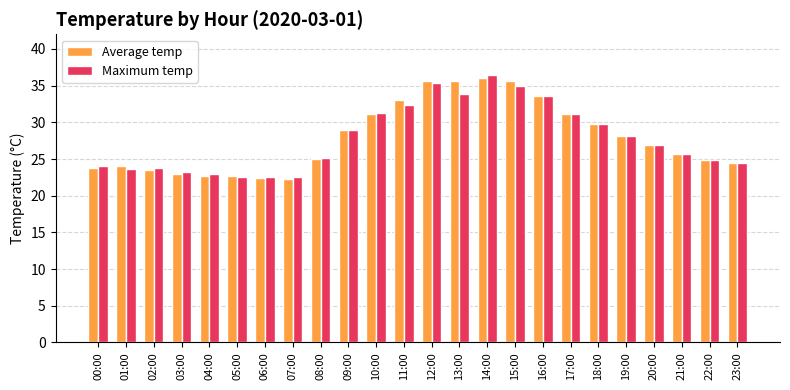

Is the value of Average temp at 08:00 greater than the value of Maximum temp at 02:00?

Yes